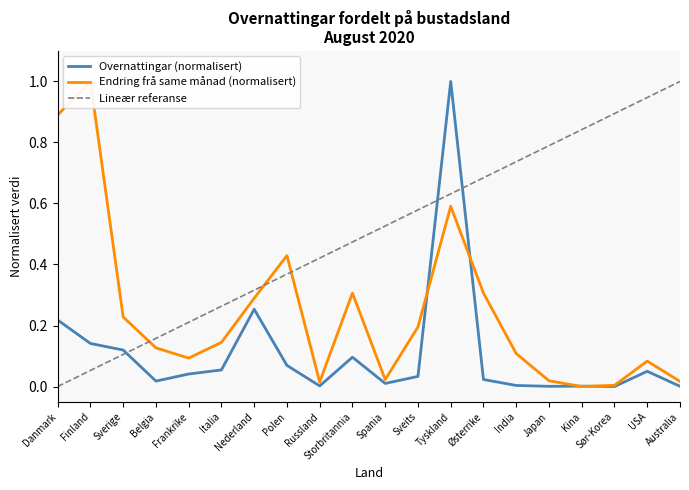

In Endring frå same månad (normalisert), how many points are higher than both neighbors (excluding endpoints)?

5